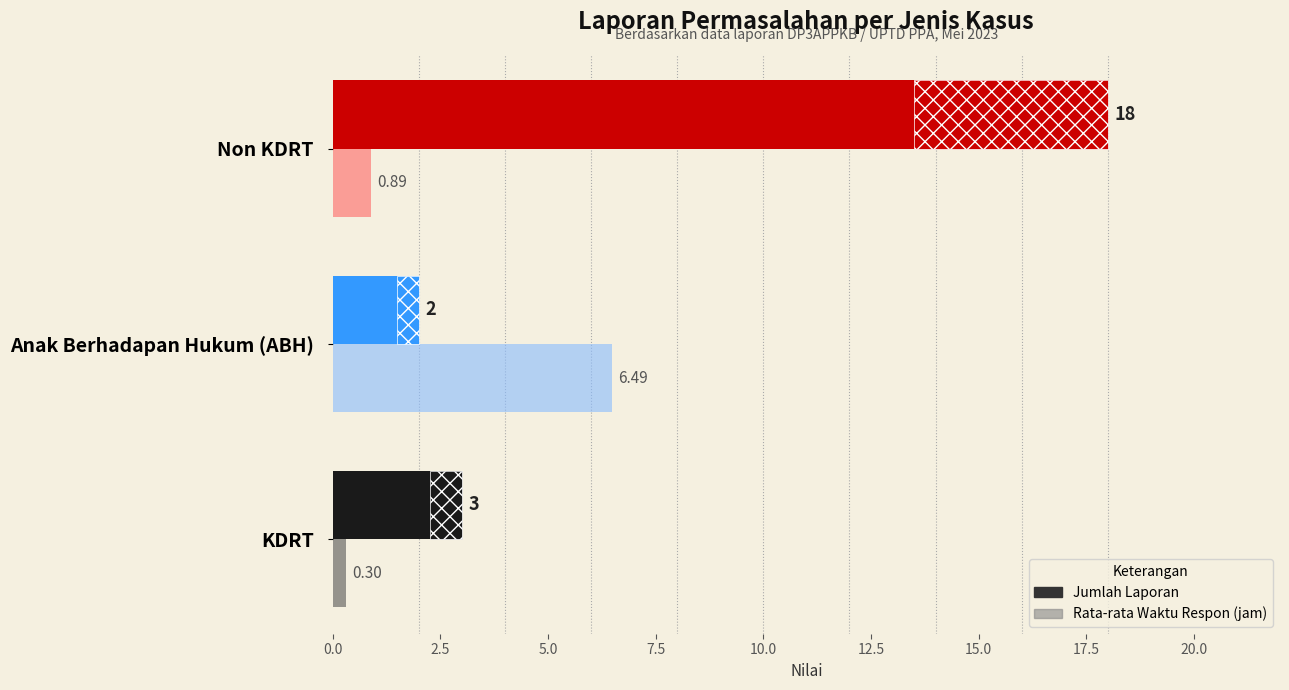

How many distinct data groups are displayed?

2